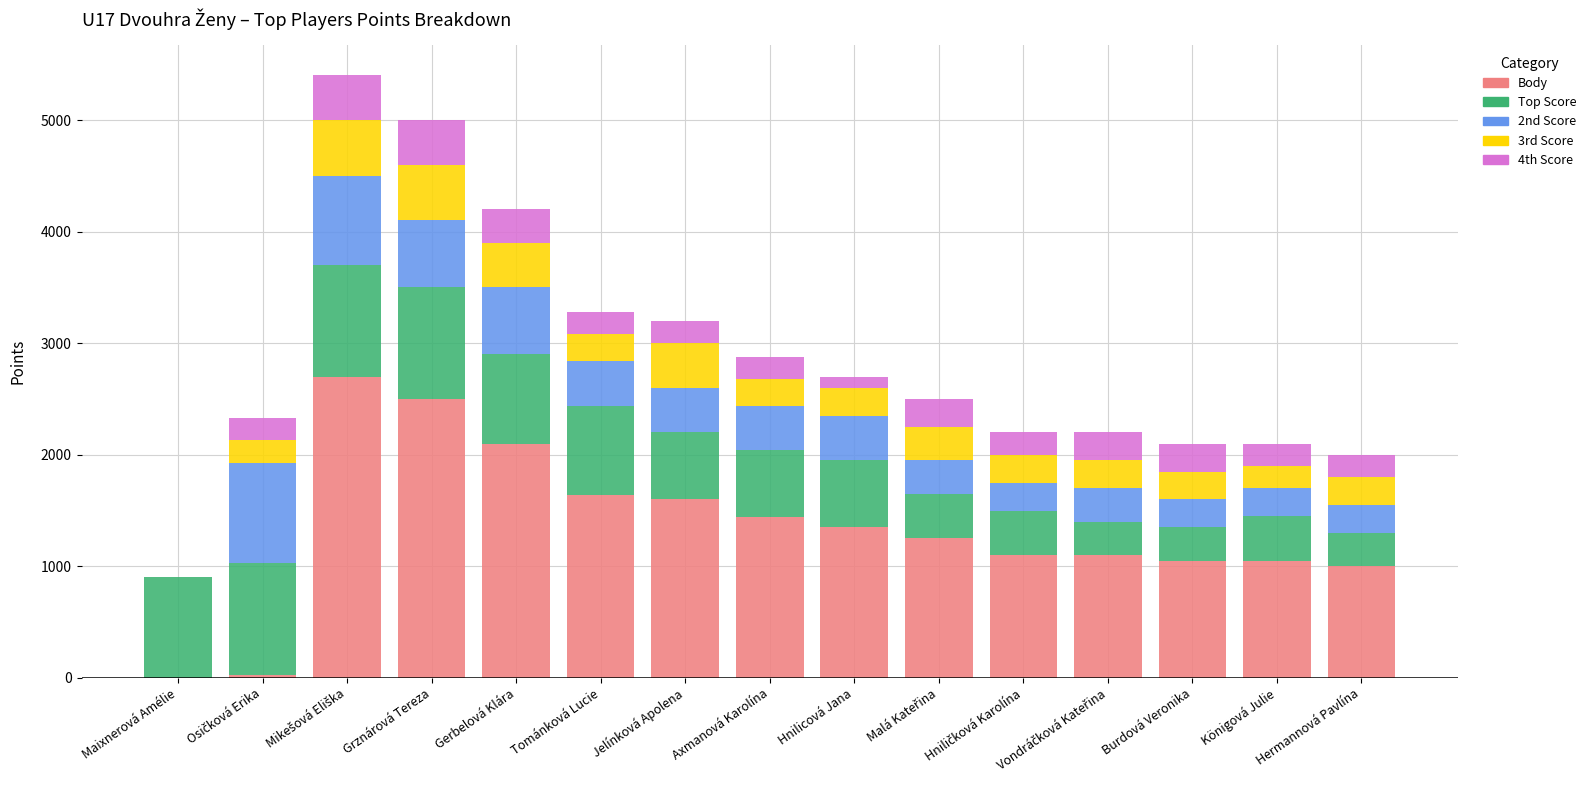

Are the bars horizontal?

No